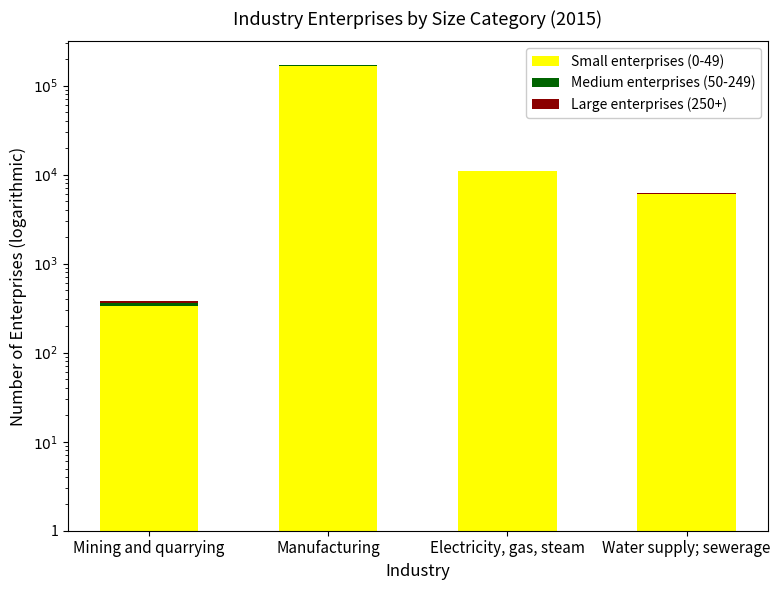

How many distinct data groups are displayed?

3